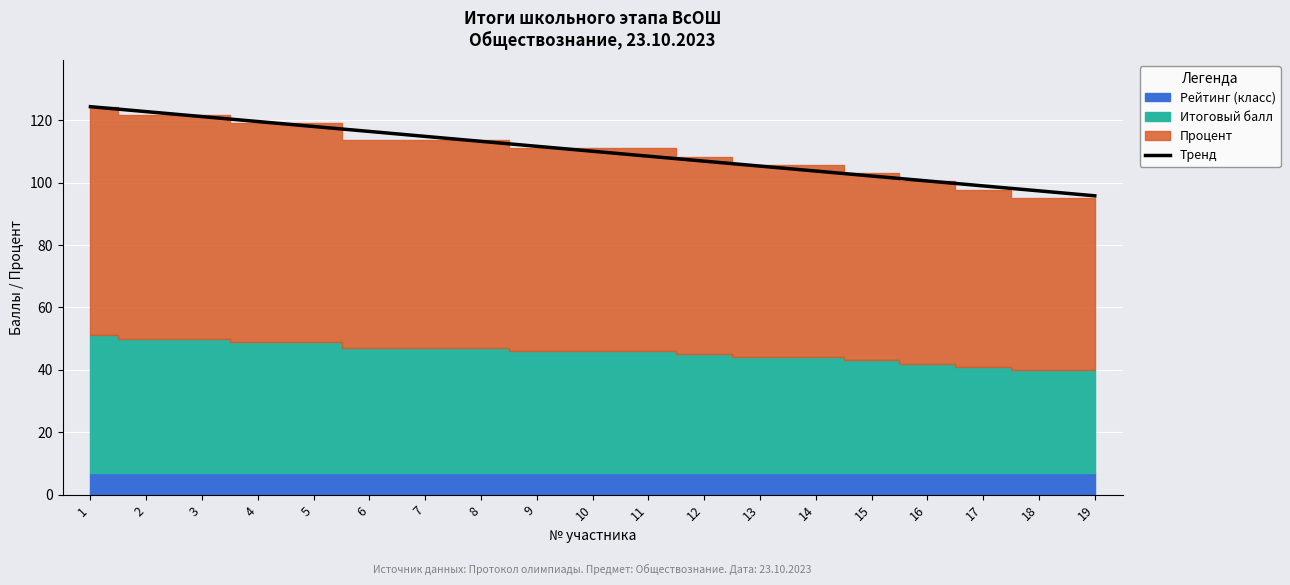

At which category does the chart reach its minimum across all series?

19